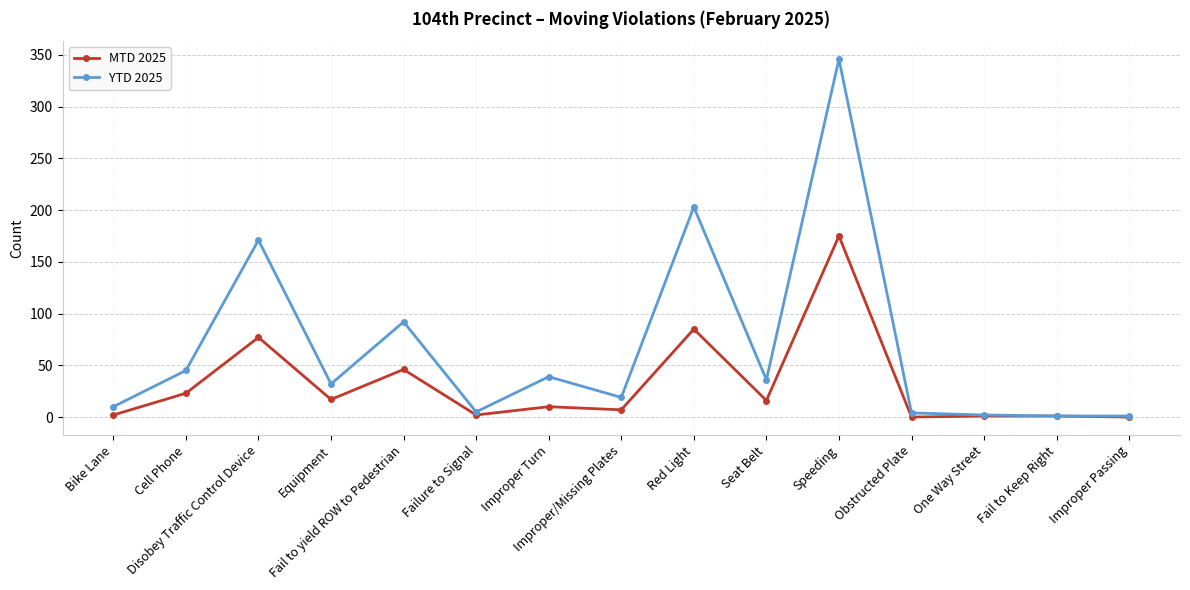

What is the sum of the YTD 2025 values at Obstructed Plate and Improper Turn?

43